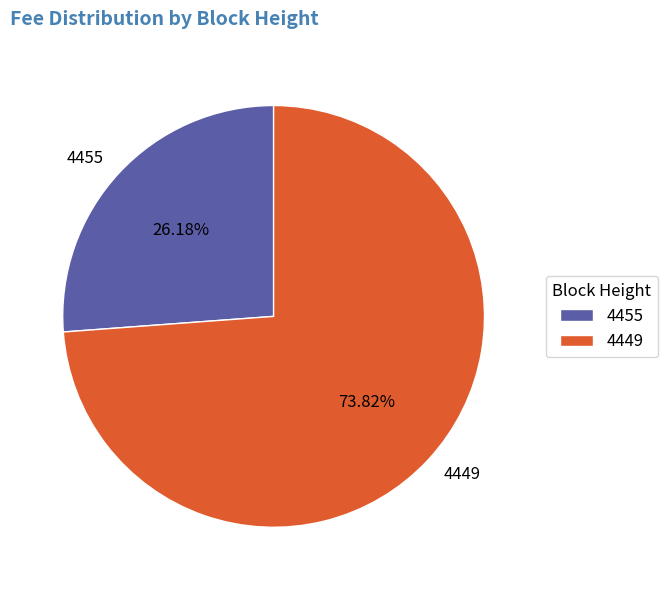

Which slice is the smallest?

4455